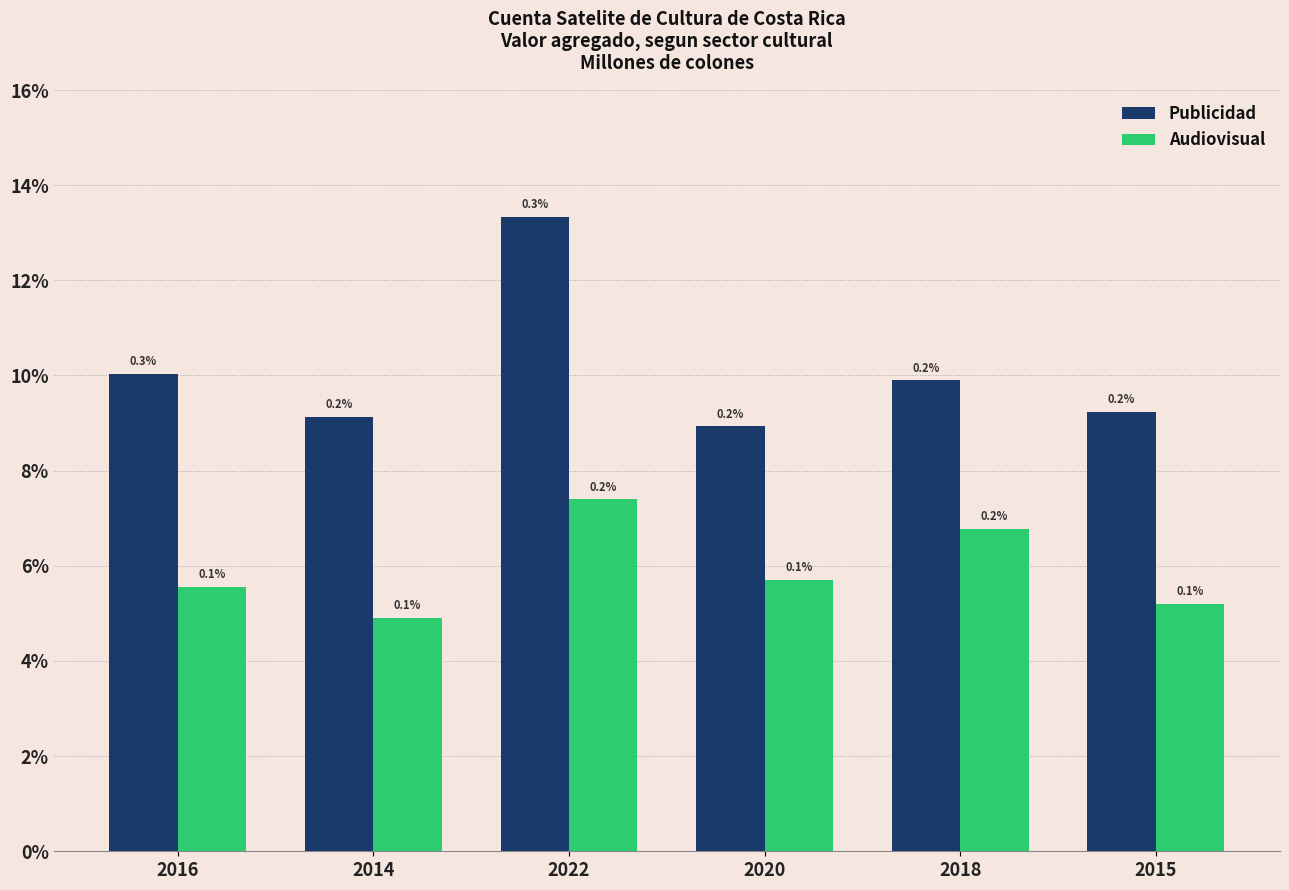

Which series has the largest range (max minus min)?

Publicidad